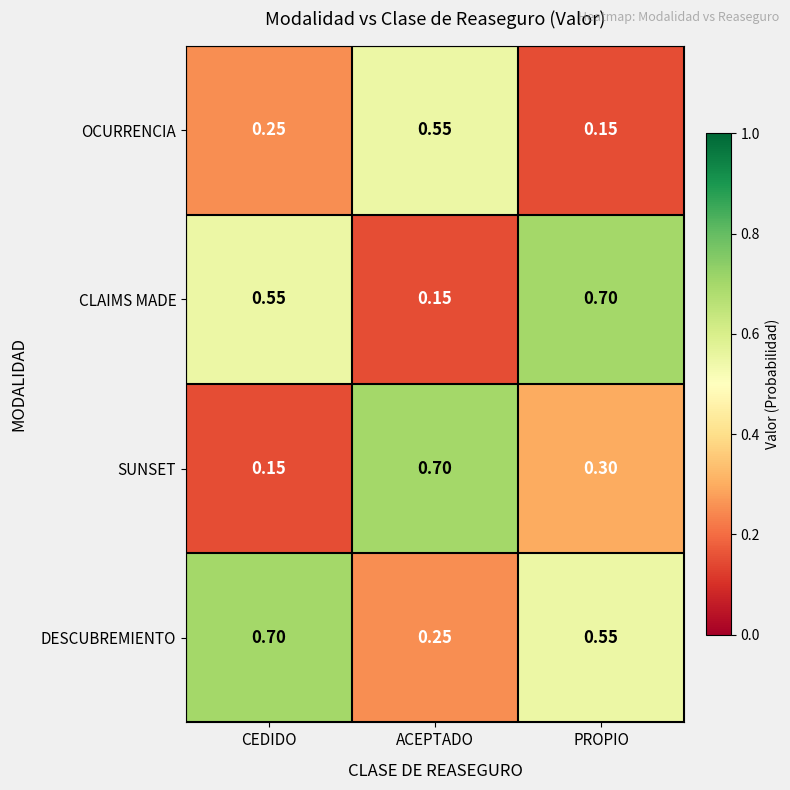

Where is OCURRENCIA nearest to the value 0?

PROPIO